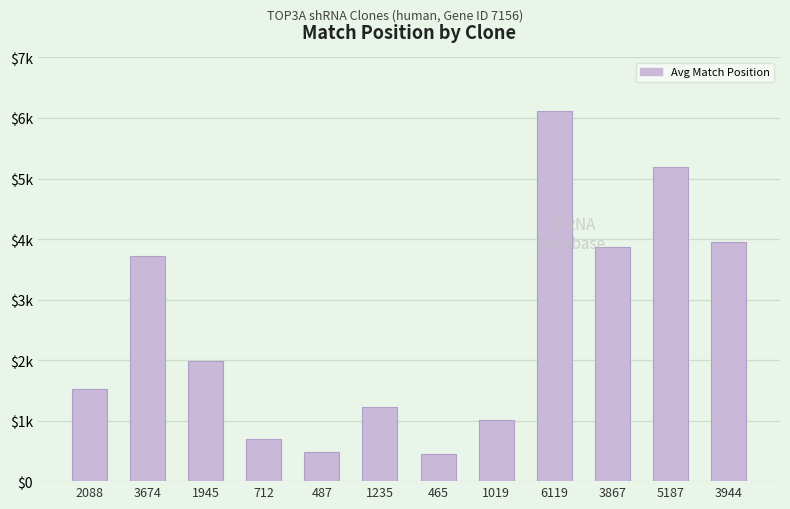

Rank the categories by value from lowest to highest.

465, 487, 712, 1019, 1235, 2088, 1945, 3674, 3867, 3944, 5187, 6119